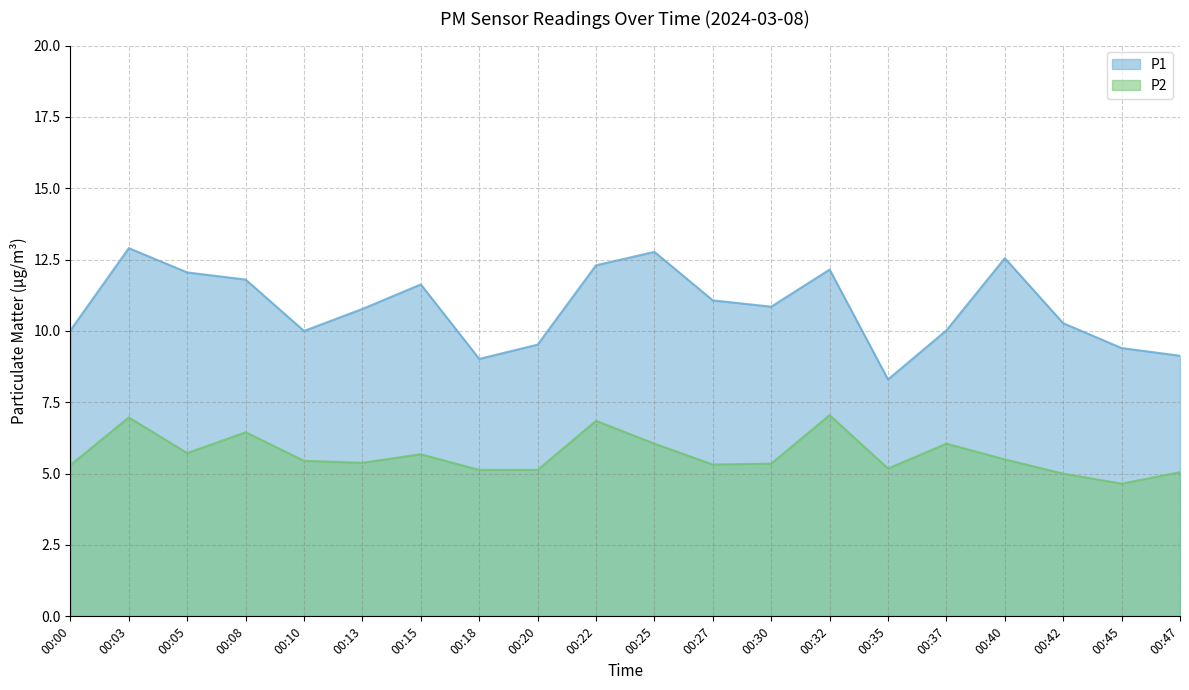

What is the difference between the maximum and minimum values in the P1 series?

4.6